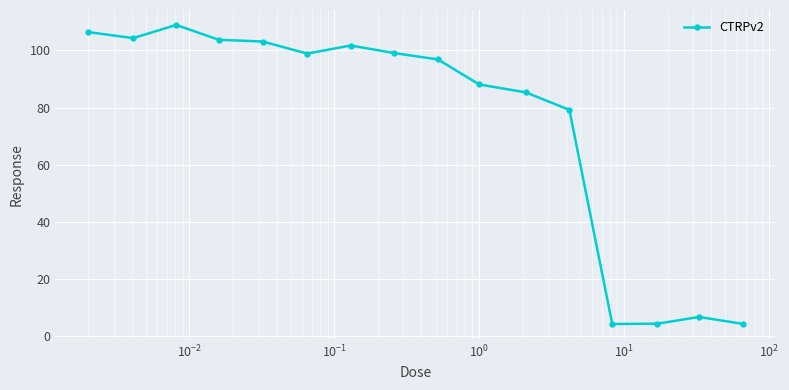

What is the maximum value shown in the chart?

108.9